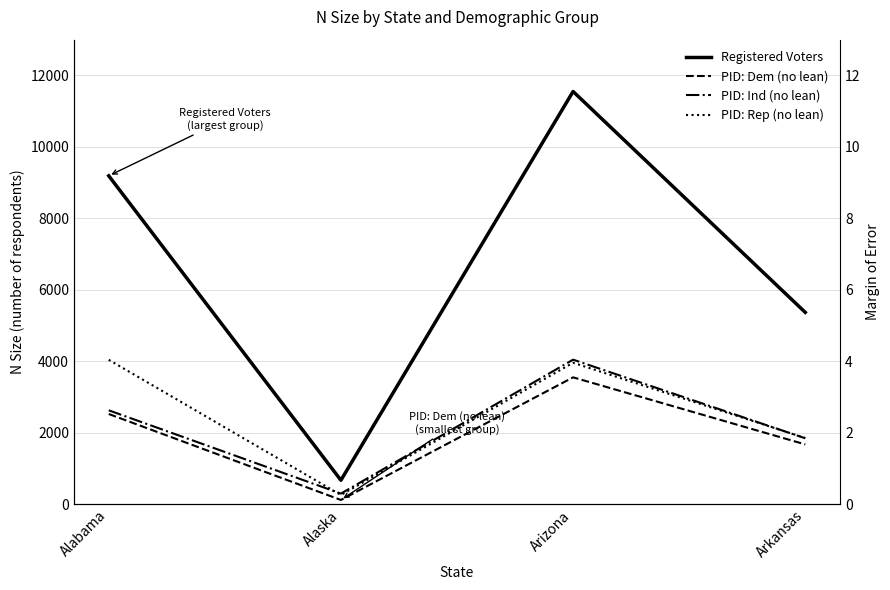

At how many categories does at least one series exceed 1054?

3